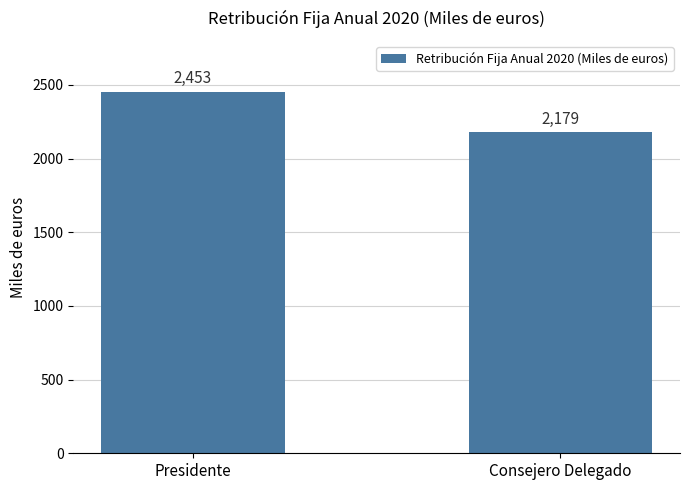

List the labels in order of value, smallest first.

Consejero Delegado, Presidente